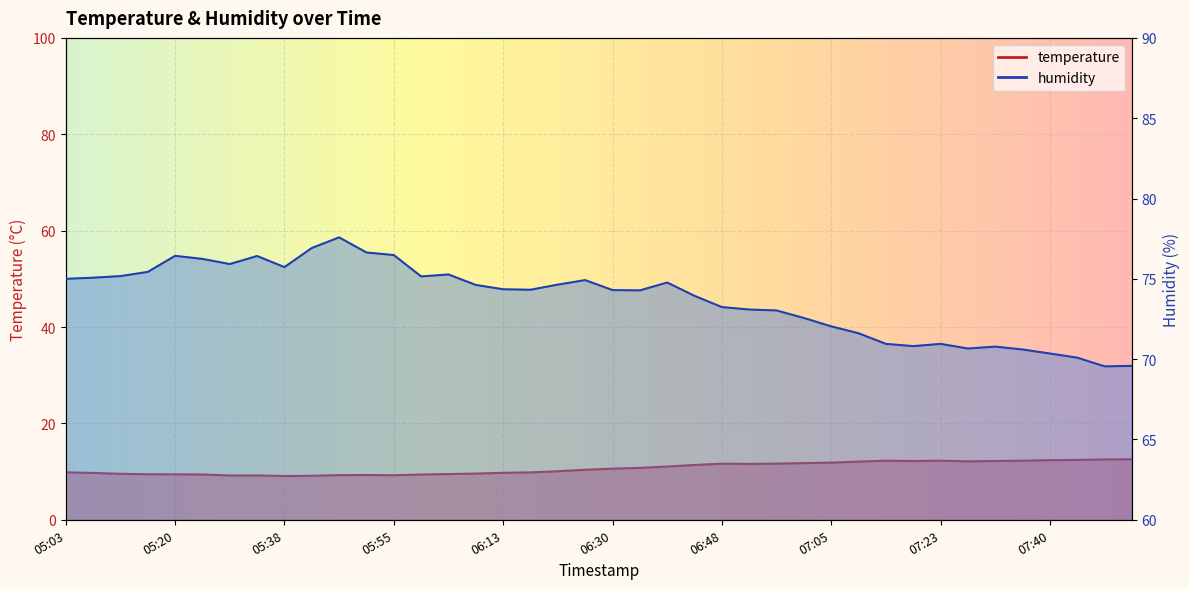

What is the total value across all series at 07:44?

82.5